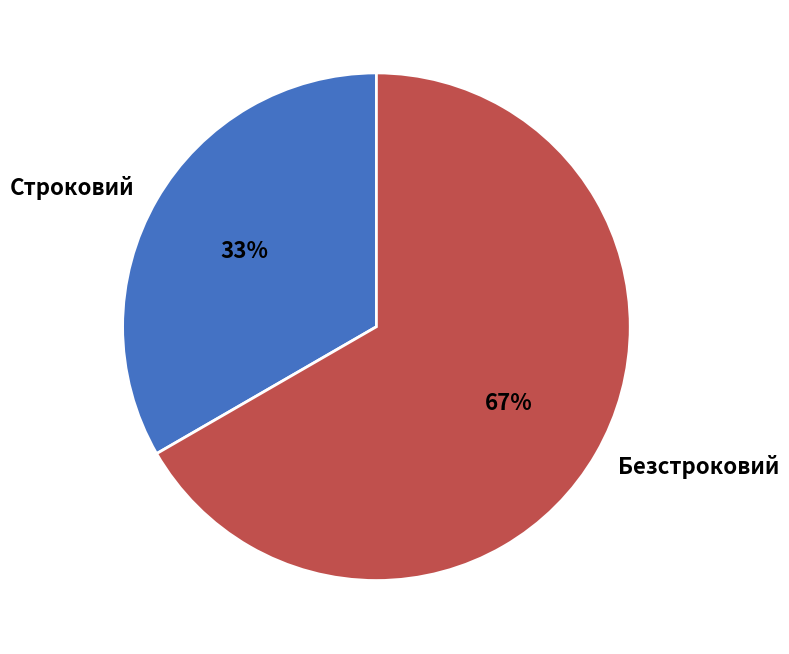

What is the largest slice in the pie chart?

Безстроковий